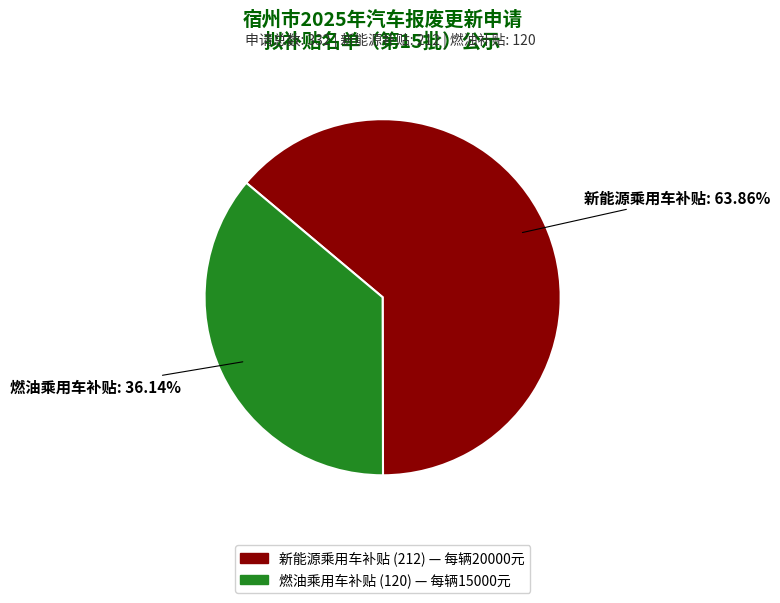

Which slice is the smallest?

燃油乘用车补贴